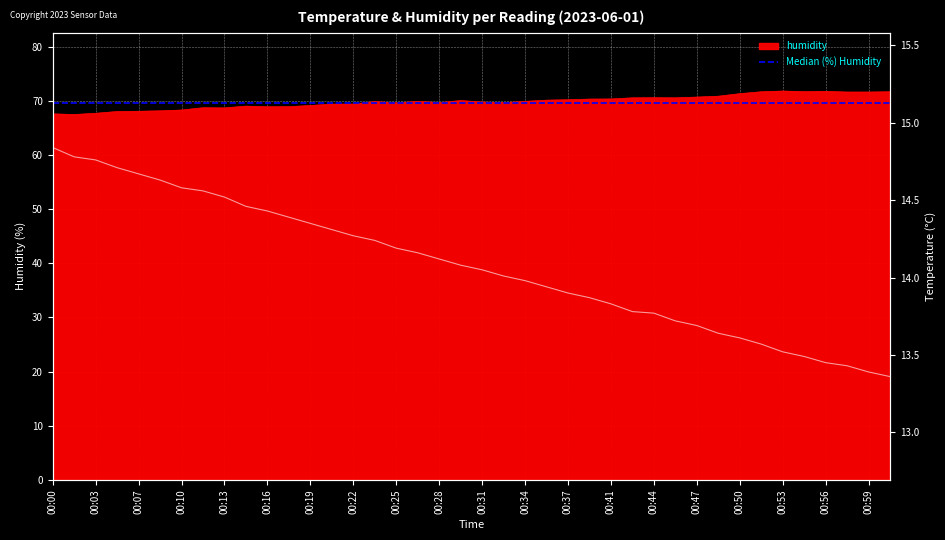

What is the minimum value for temperature?

13.4